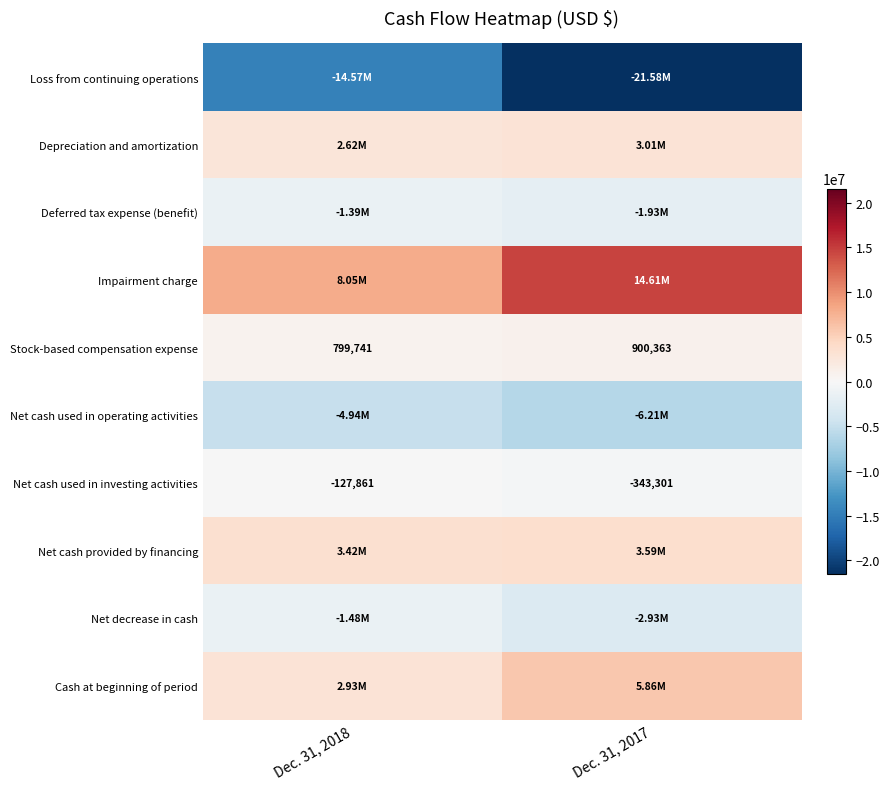

At which category is the sum across all series the highest?

Dec. 31, 2018